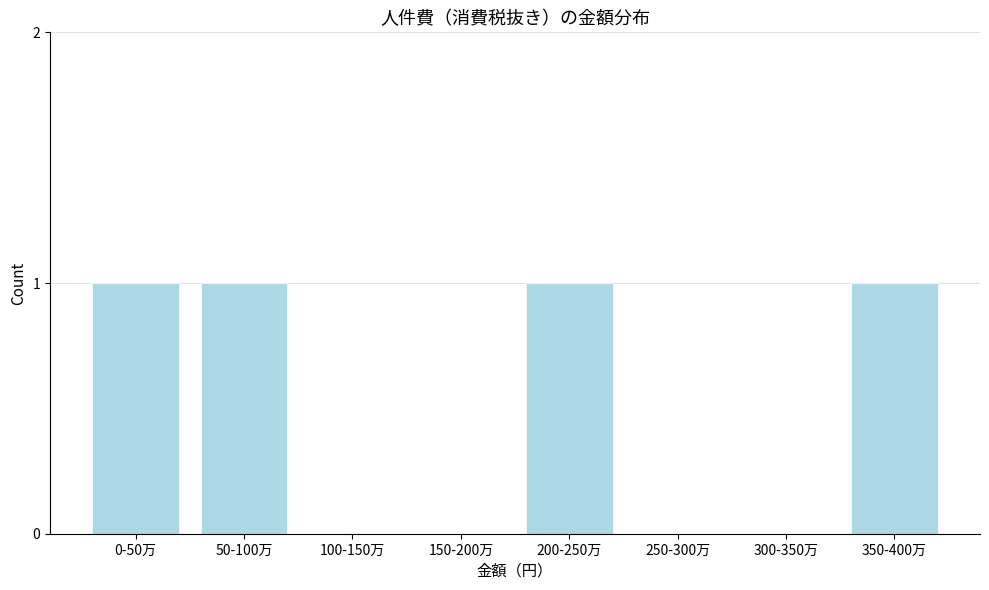

Reading left to right, list all the values displayed in this chart.

0-50万=1	50-100万=1	100-150万=0	150-200万=0	200-250万=1	250-300万=0	300-350万=0	350-400万=1